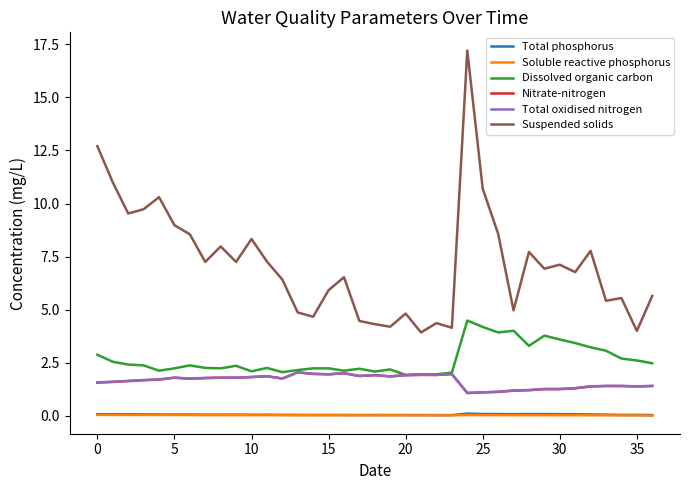

True or false: Dissolved organic carbon and Soluble reactive phosphorus cross at least once.

False